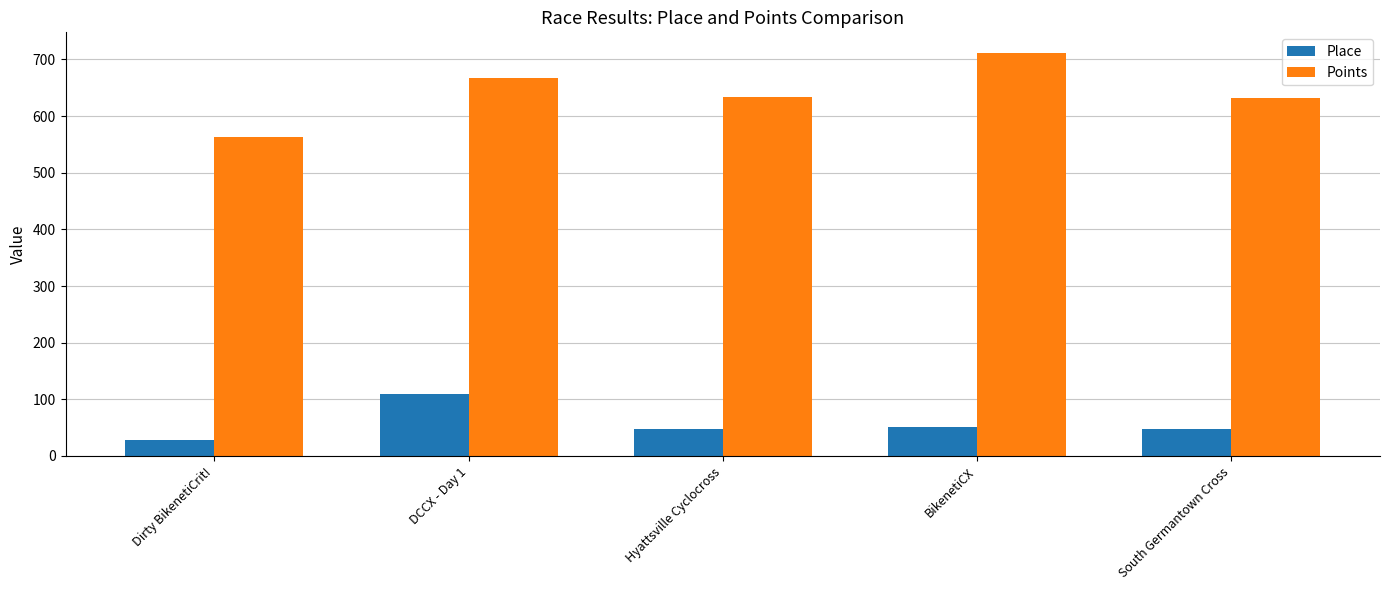

How many groups of bars are there?

5